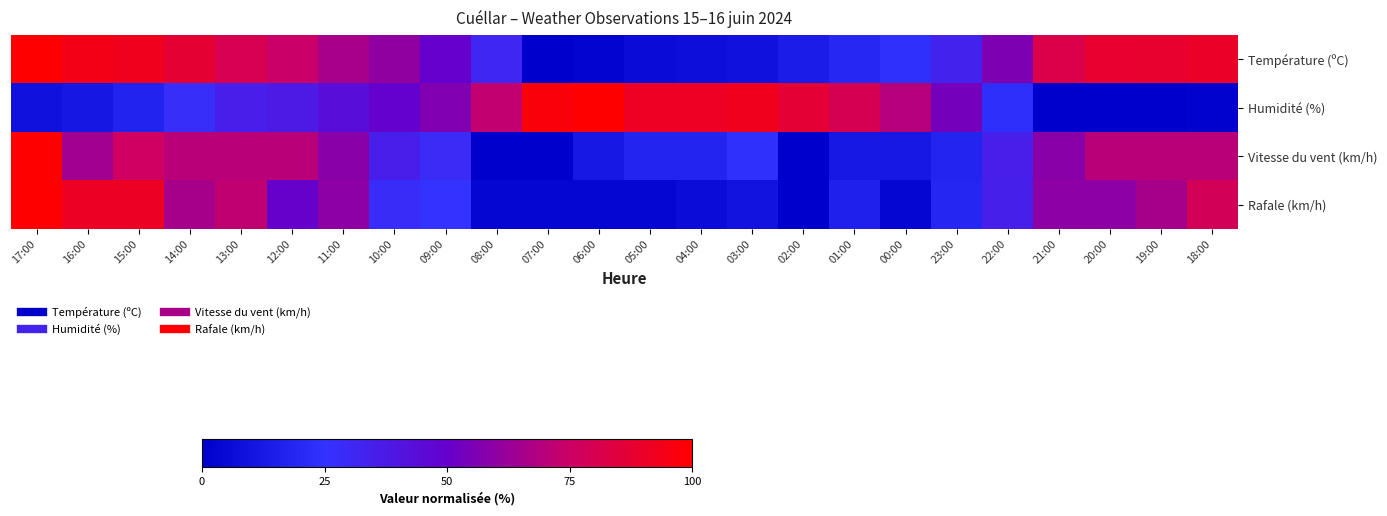

Reading left to right, transcribe all the data shown in this chart.

Température (ºC): 17:00=100.0	16:00=94.5	15:00=92.8	14:00=87.3	13:00=80.2	12:00=74.3	11:00=66.2	10:00=60.3	09:00=49.8	08:00=31.2	07:00=0.0	06:00=2.5	05:00=5.5	04:00=7.2	03:00=8.9	02:00=13.9	01:00=19.4	00:00=23.6	23:00=32.9	22:00=56.1	21:00=81.9	20:00=88.2	19:00=88.6	18:00=89.9
Humidité (%): 17:00=8.7	16:00=11.6	15:00=17.4	14:00=27.5	13:00=34.8	12:00=37.7	11:00=43.5	10:00=49.3	09:00=56.5	08:00=72.5	07:00=97.1	06:00=100.0	05:00=91.3	04:00=91.3	03:00=92.8	02:00=87.0	01:00=79.7	00:00=69.6	23:00=53.6	22:00=23.2	21:00=0.0	20:00=0.0	19:00=0.0	18:00=1.4
Vitesse du vent (km/h): 17:00=100.0	16:00=64.7	15:00=76.5	14:00=70.6	13:00=70.6	12:00=70.6	11:00=58.8	10:00=35.3	09:00=29.4	08:00=0.0	07:00=0.0	06:00=11.8	05:00=17.6	04:00=17.6	03:00=23.5	02:00=0.0	01:00=11.8	00:00=11.8	23:00=17.6	22:00=35.3	21:00=58.8	20:00=70.6	19:00=70.6	18:00=70.6
Rafale (km/h): 17:00=100.0	16:00=90.6	15:00=90.6	14:00=65.6	13:00=71.9	12:00=50.0	11:00=59.4	10:00=28.1	09:00=25.0	08:00=3.1	07:00=3.1	06:00=3.1	05:00=3.1	04:00=6.2	03:00=9.4	02:00=0.0	01:00=15.6	00:00=3.1	23:00=18.8	22:00=34.4	21:00=59.4	20:00=59.4	19:00=65.6	18:00=78.1